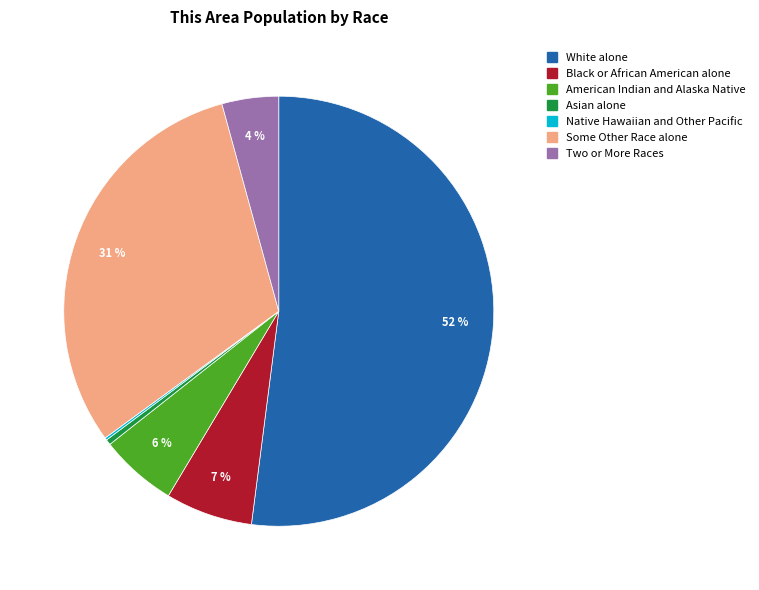

To the nearest percent, what percentage of the pie is White alone?

52%